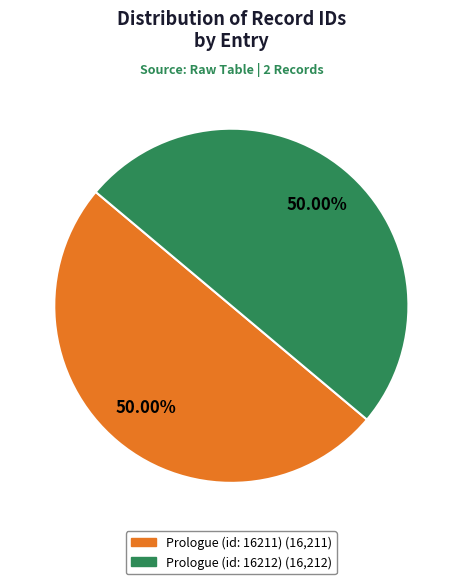

The Prologue (id: 16212) slice represents 50% of the pie. True or false?

True